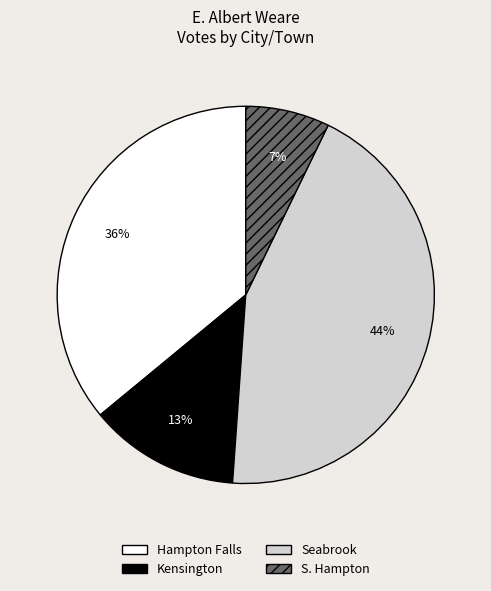

Rank the categories by value from lowest to highest.

S. Hampton, Kensington, Hampton Falls, Seabrook